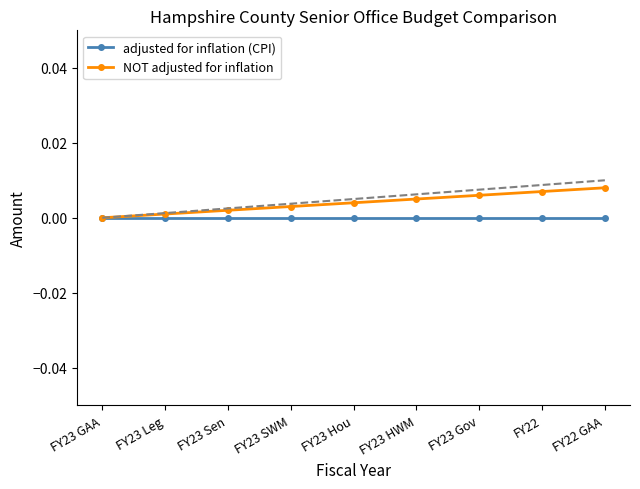

How many lines are shown in the chart?

2